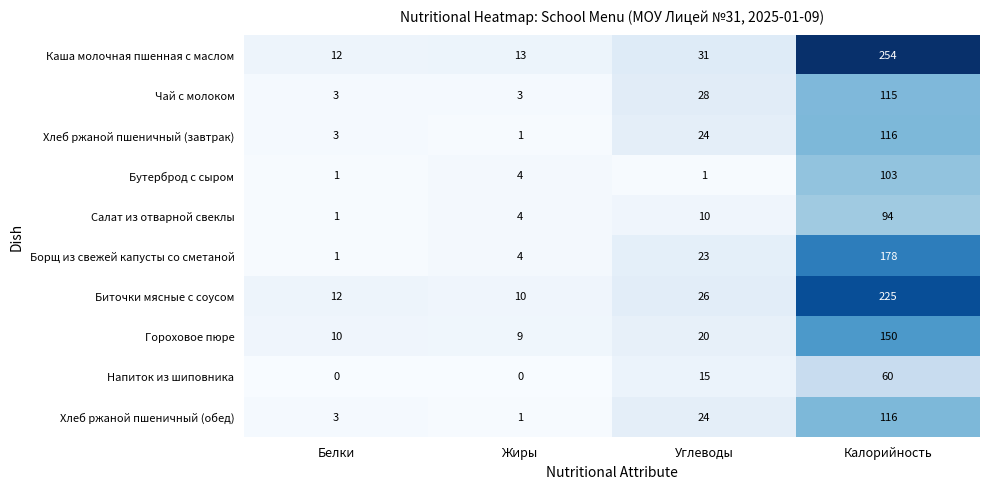

What is the difference between the Биточки мясные с соусом values at Калорийность and Жиры?

215